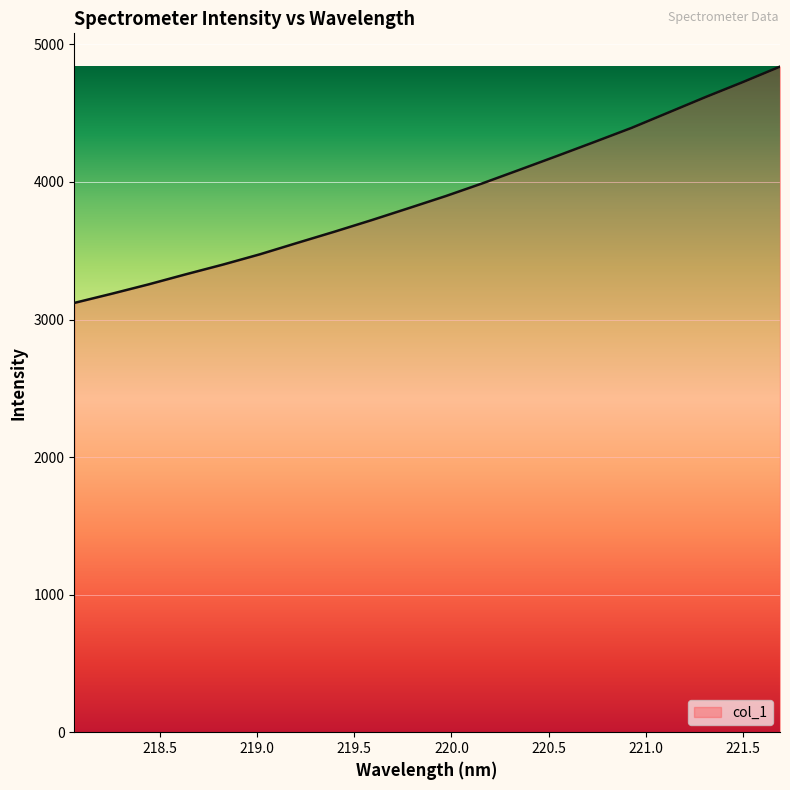

What is the difference between the maximum and minimum values?

1717.9